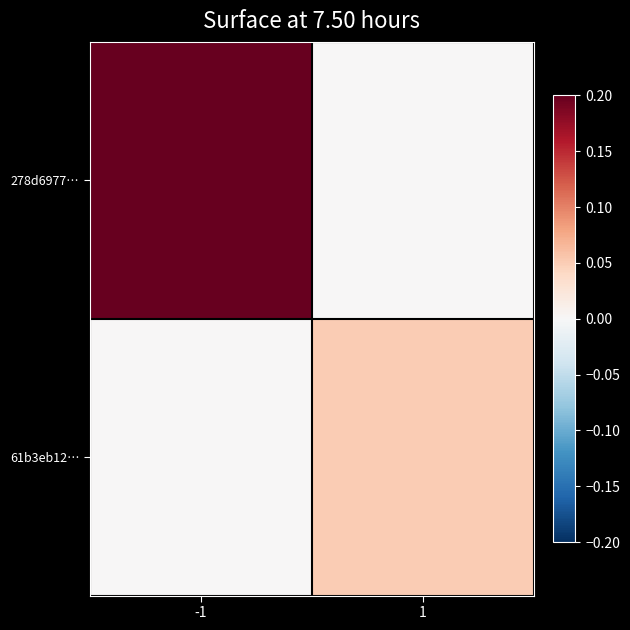

How many distinct data groups are displayed?

2